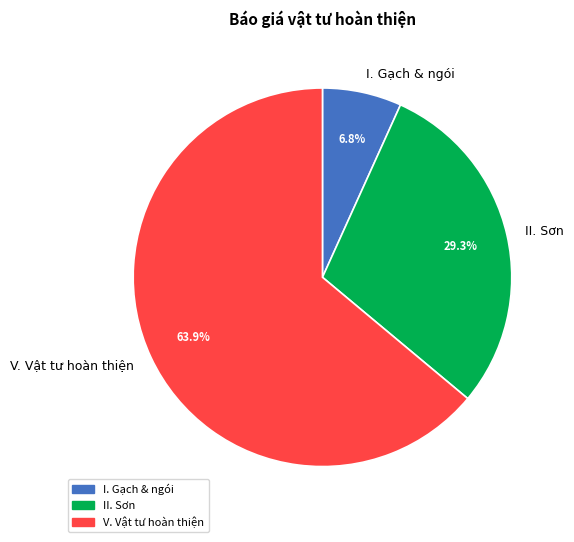

Is the sum of V. Vật tư hoàn thiện and I. Gạch & ngói greater than half?

Yes